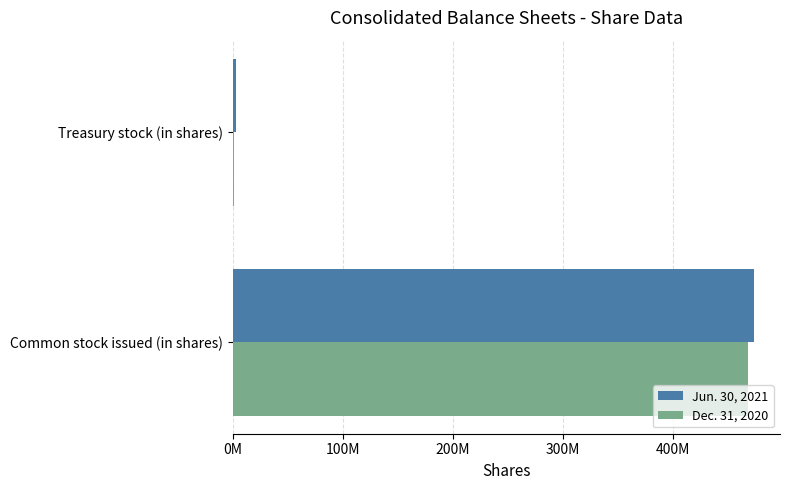

What are all the series names shown in the legend?

Jun. 30, 2021, Dec. 31, 2020